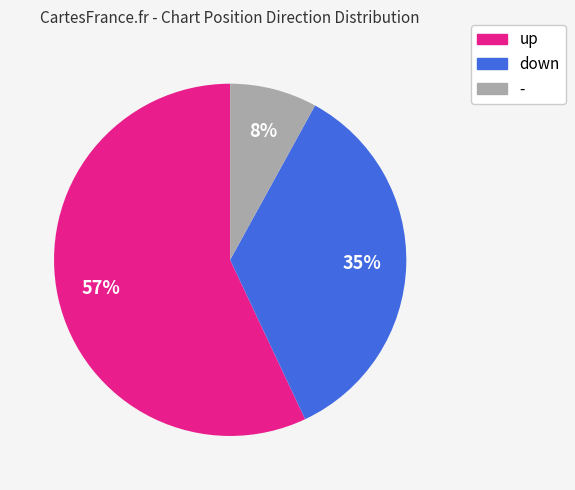

To the nearest percent, what is the average slice percentage?

33%